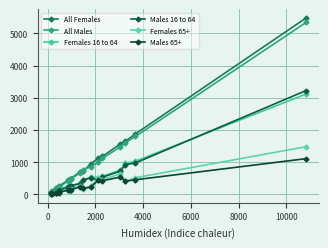

Is this an area chart (filled region under the line)?

No